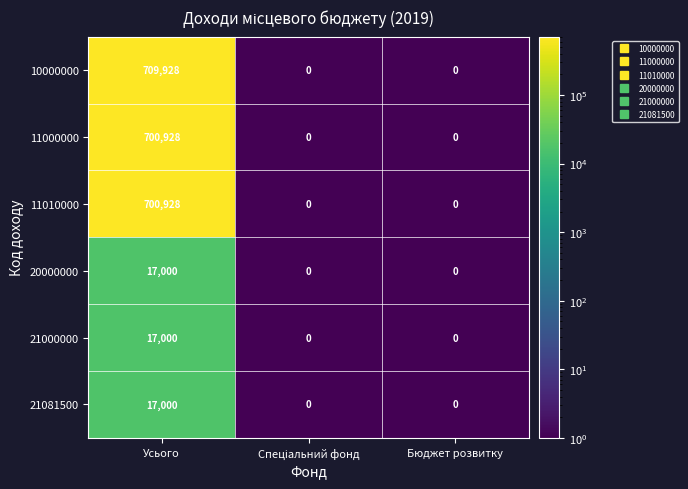

How many 21000000 values are between 0 and 17000?

3